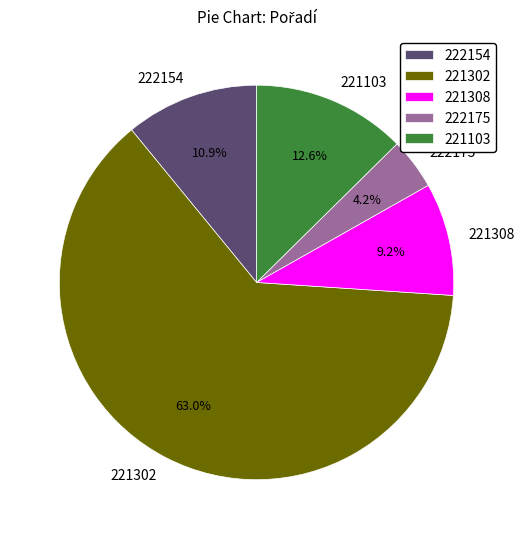

Rank the categories by value from highest to lowest.

221302, 221103, 222154, 221308, 222175